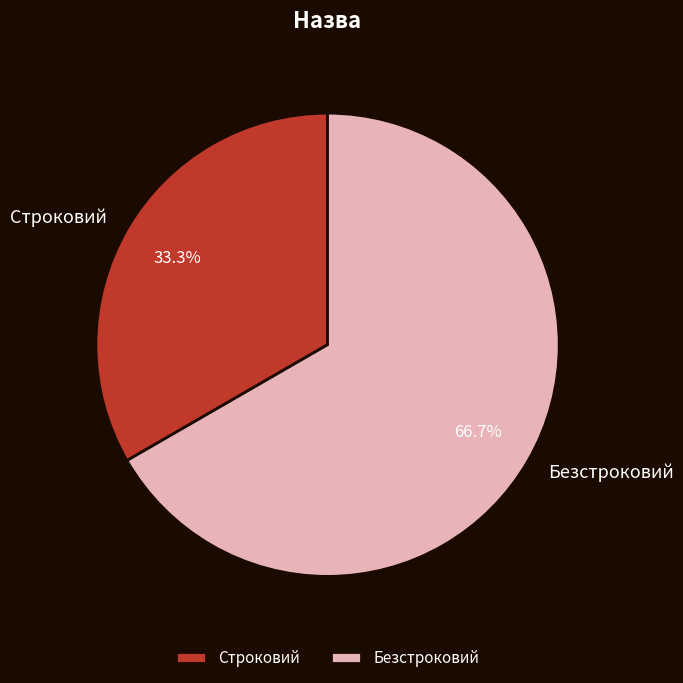

To the nearest percent, what is the average slice percentage?

50%